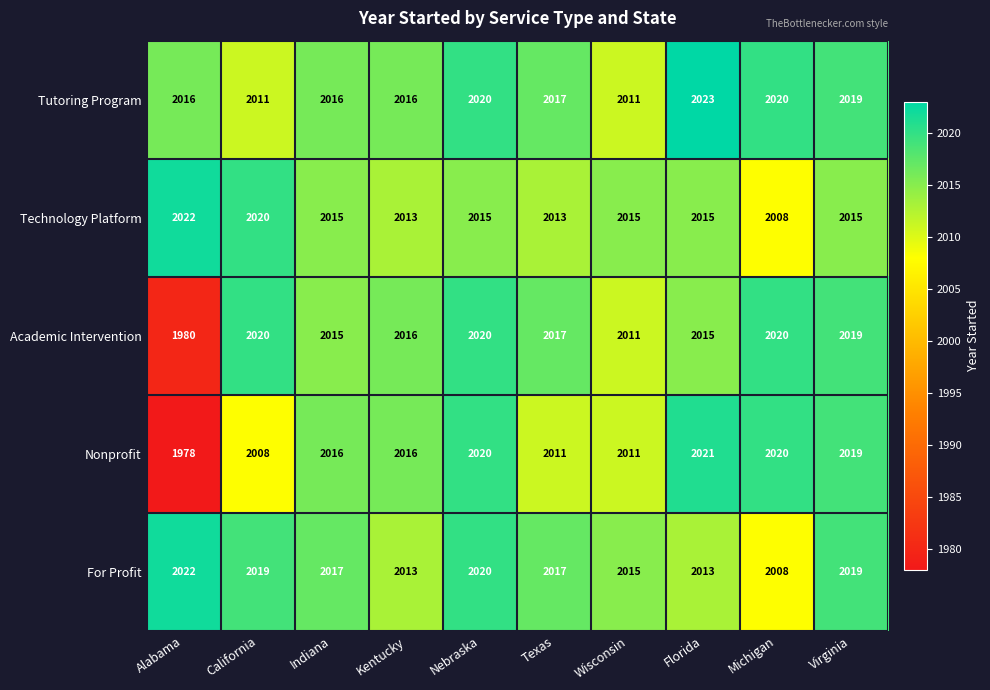

At which category is the sum across all series the highest?

Nebraska